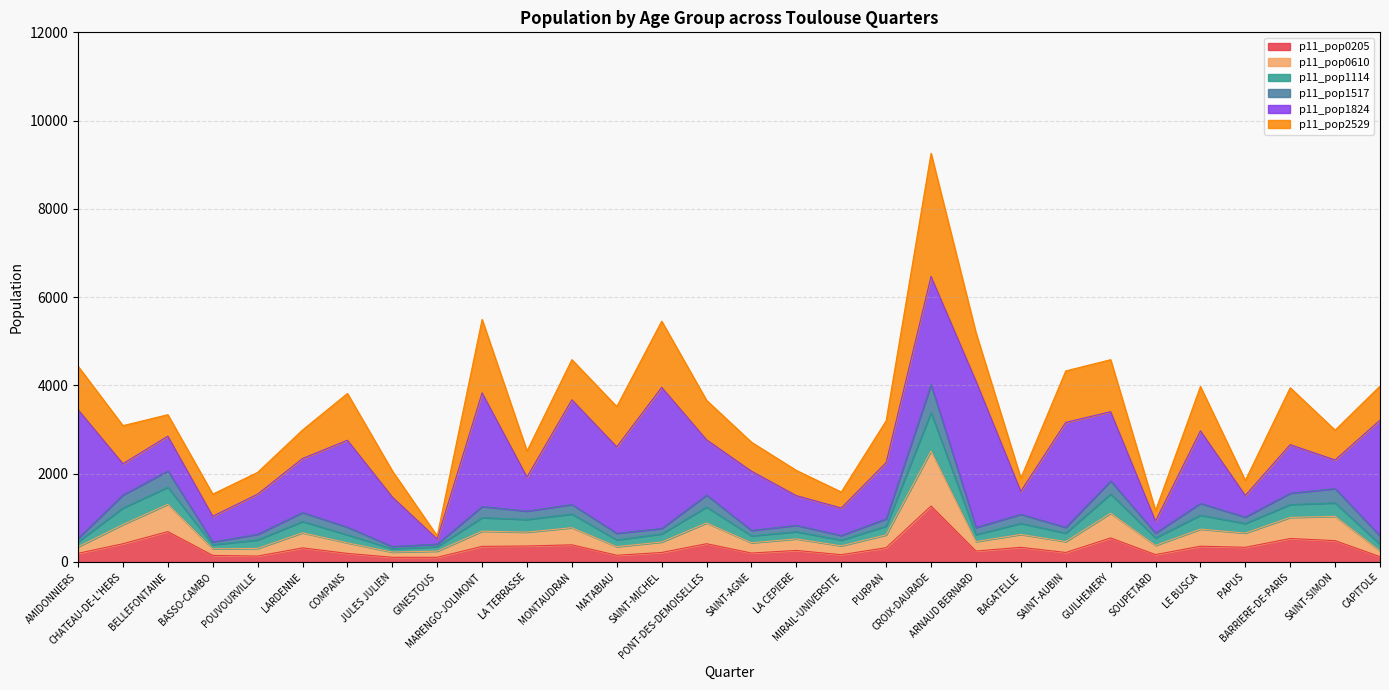

What value does the p11_pop0205 series have at BAGATELLE?

332.2